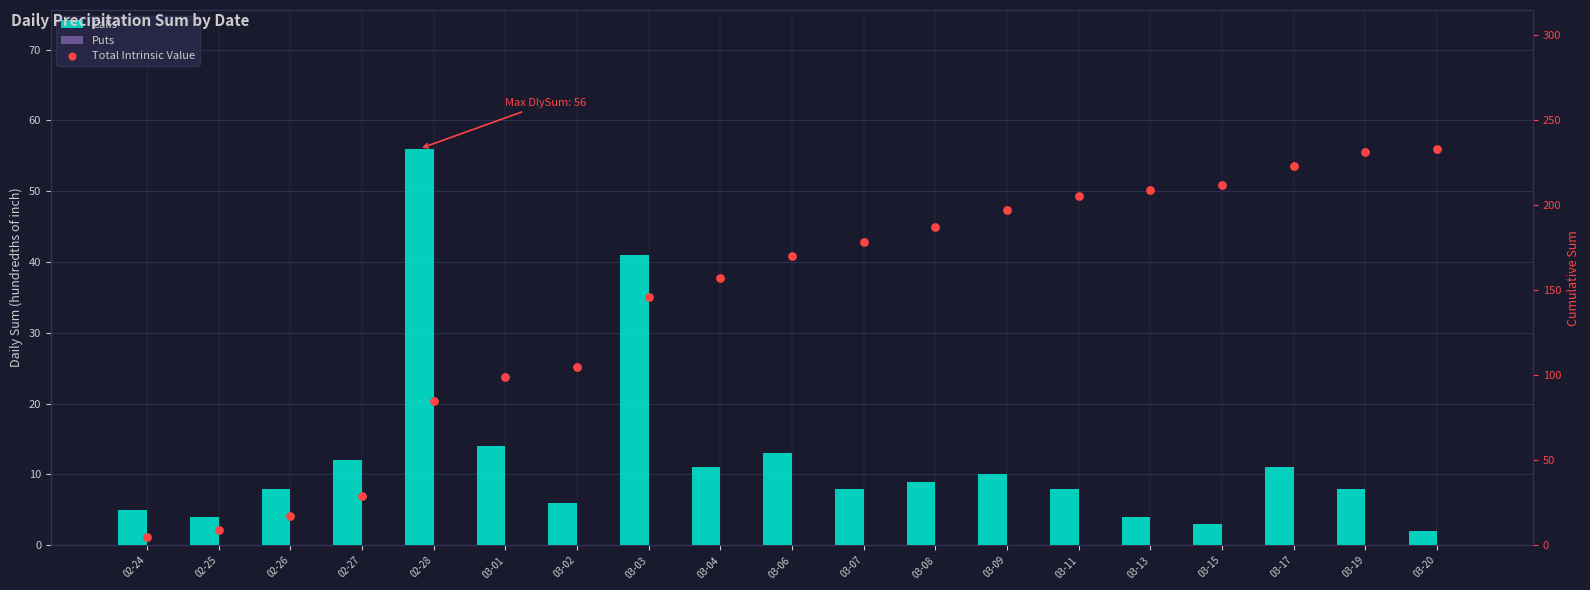

What are all the series names shown in the legend?

Calls, Puts, Total Intrinsic Value